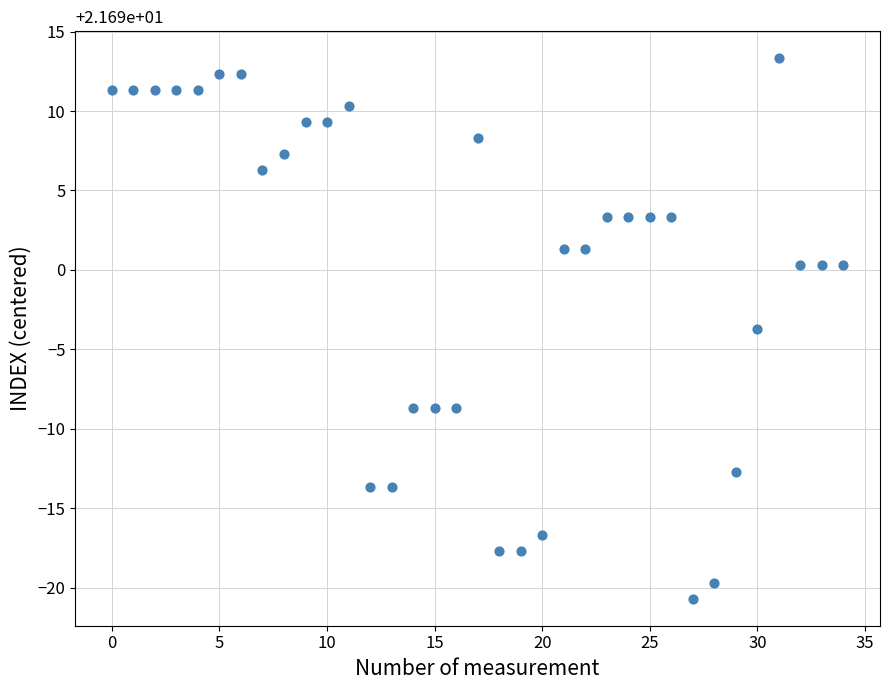

What is the range of Y values (max minus min)?

34.0